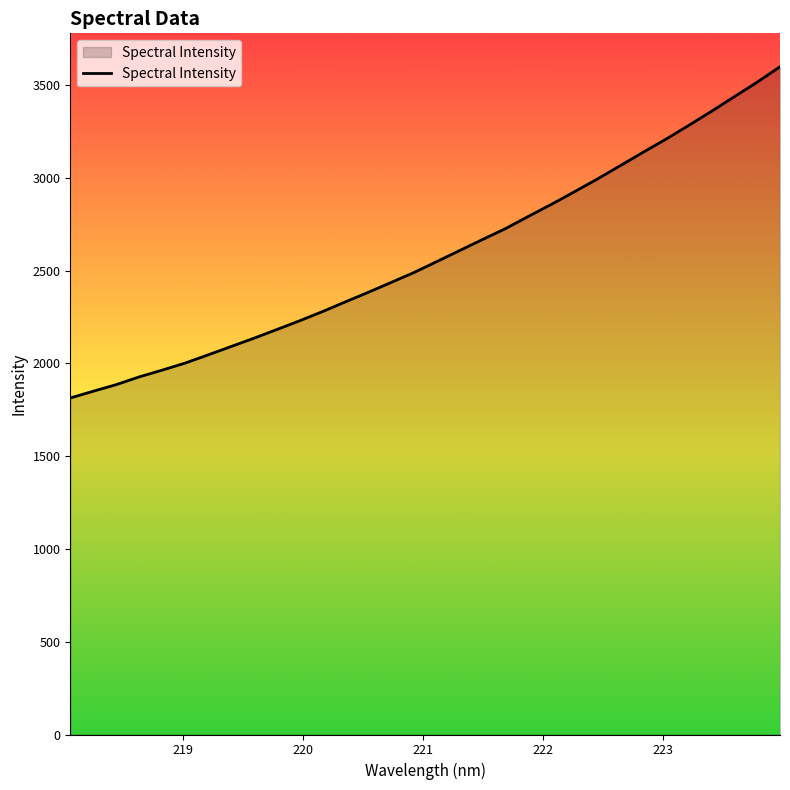

What is the difference between the maximum and minimum values?

1784.9